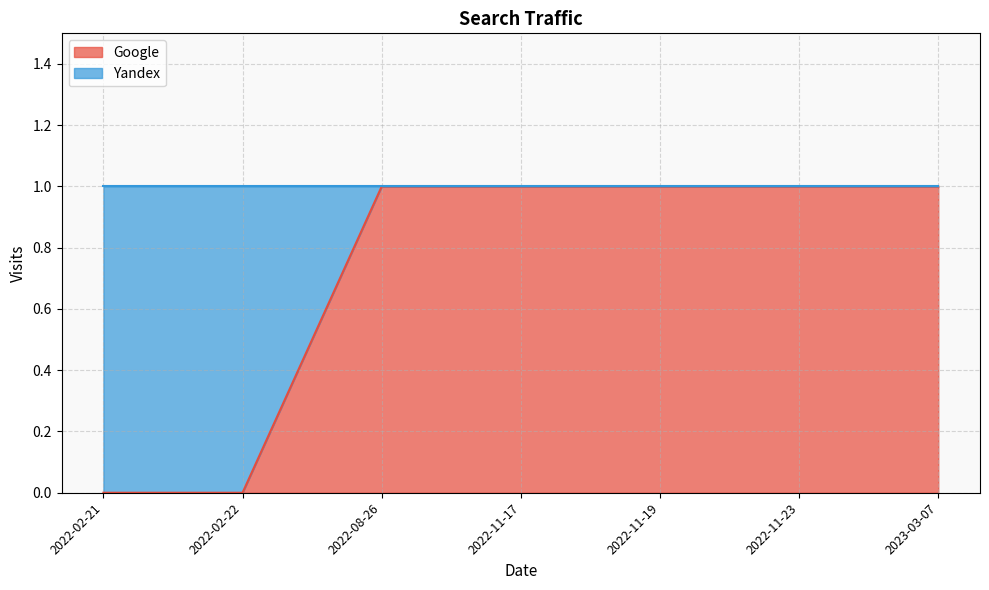

Which category has the highest value in the Yandex series?

2022-02-22